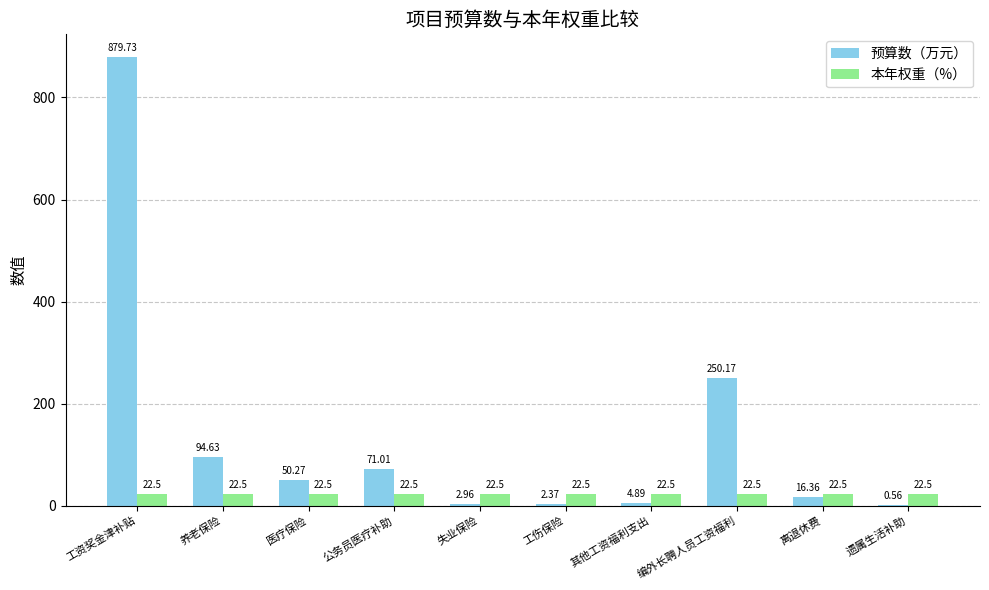

Which series has the widest spread of values?

预算数（万元）